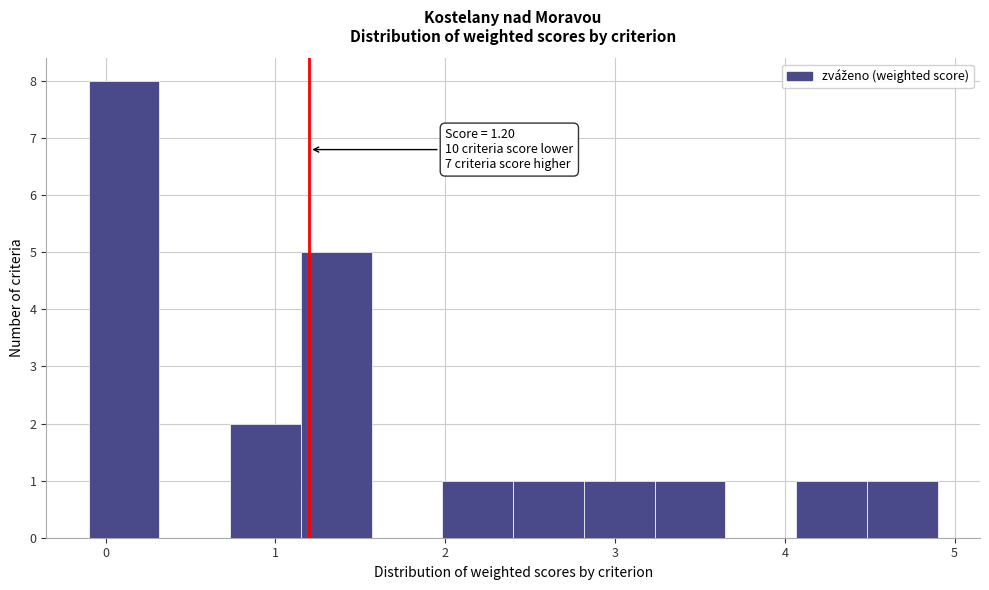

Over which range of the x-axis is the bar tallest?

-0.1 to 0.3